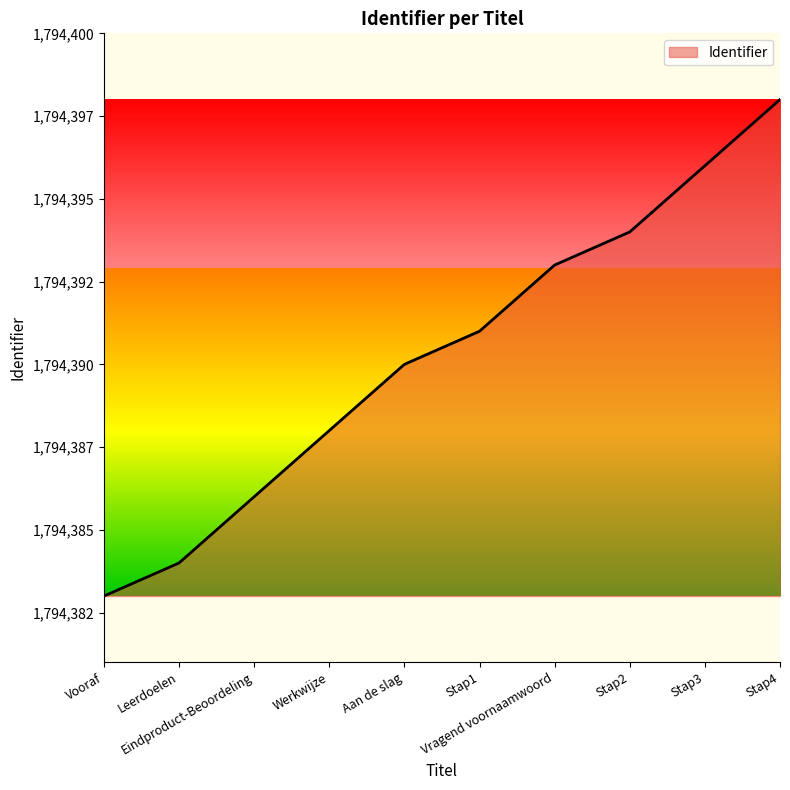

What is the difference between the maximum and minimum values?

15